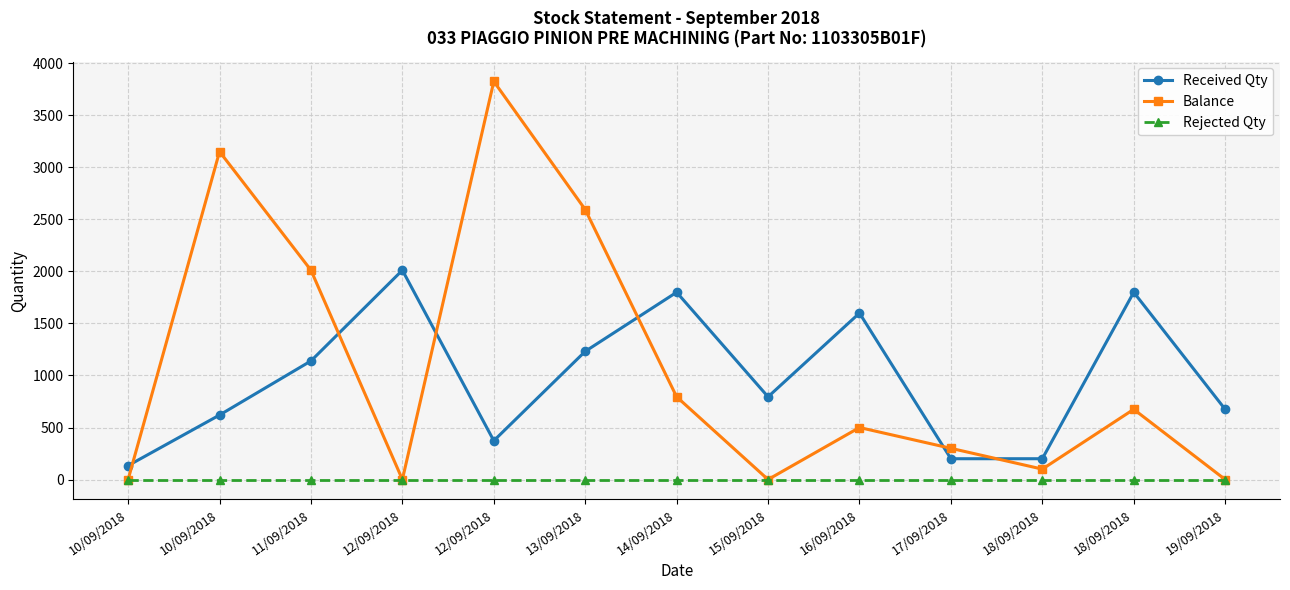

How many data points in Received Qty are less than 795?

6